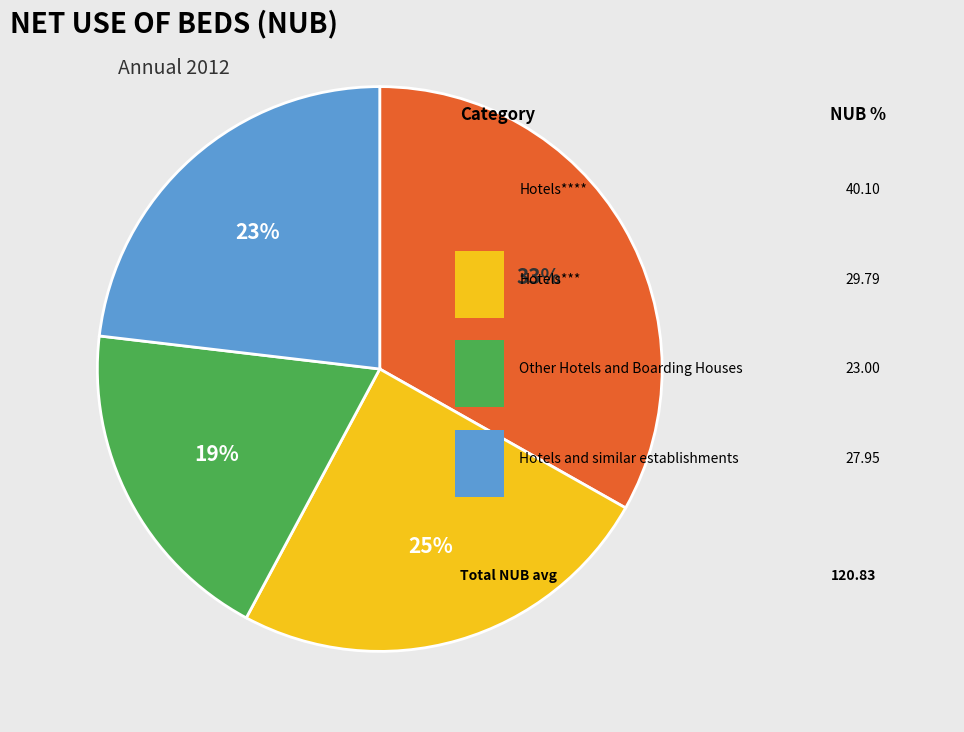

To the nearest percent, what is the difference between the largest and smallest slice percentages?

14%